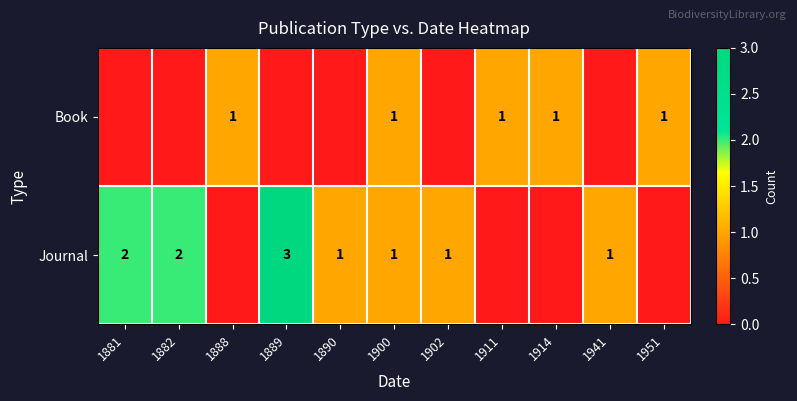

Which label corresponds to the smallest value in the chart?

1881